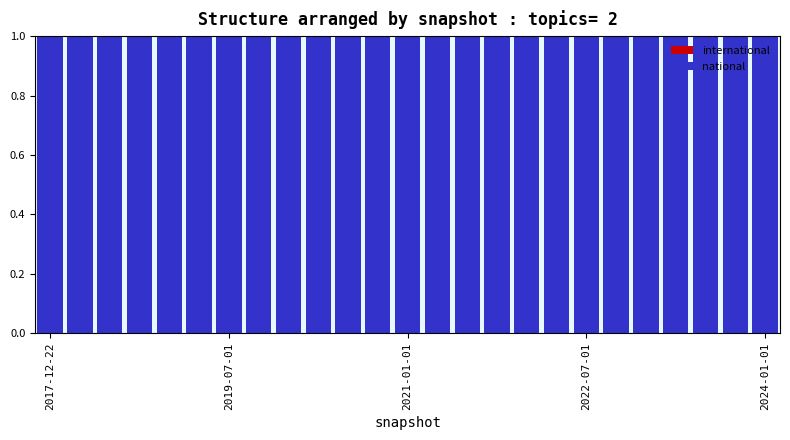

Does the chart contain stacked bars?

Yes